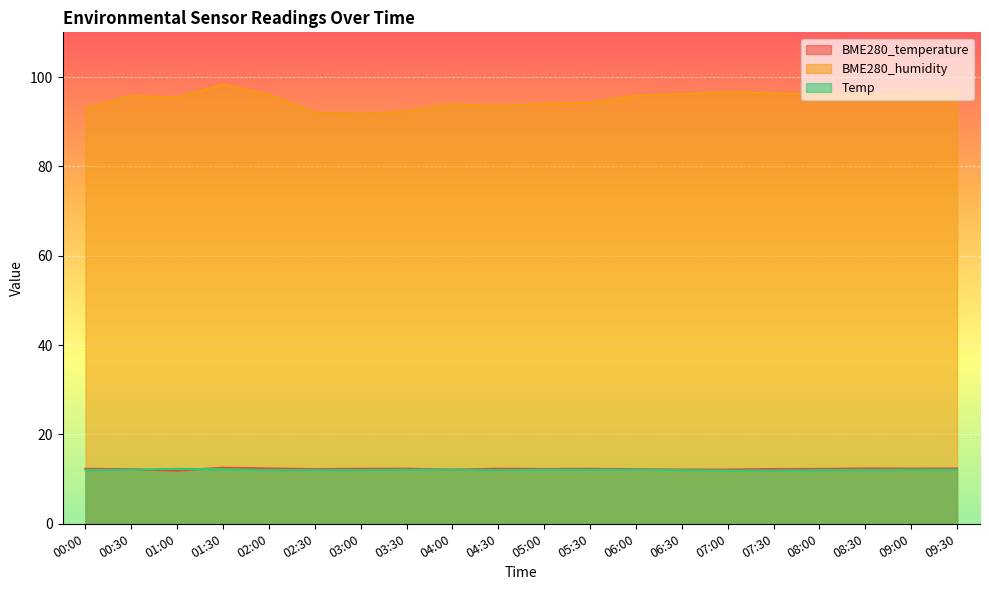

Which series changed the most between 03:00 and 07:30?

BME280_humidity